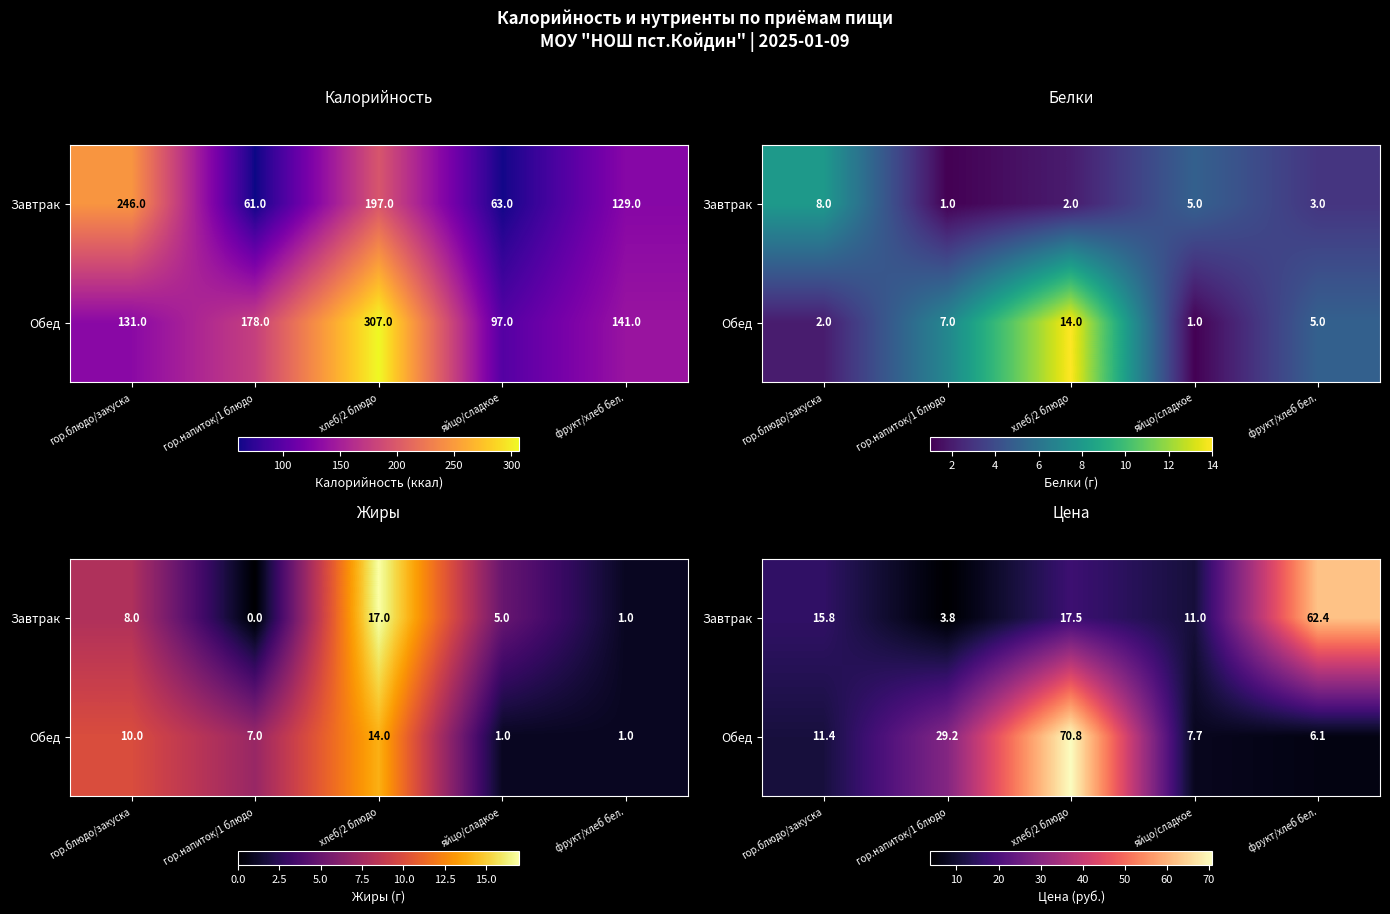

Rank the categories by Завтрак value from highest to lowest.

фрукт/хлеб бел., хлеб/2 блюдо, гор.блюдо/закуска, яйцо/сладкое, гор.напиток/1 блюдо